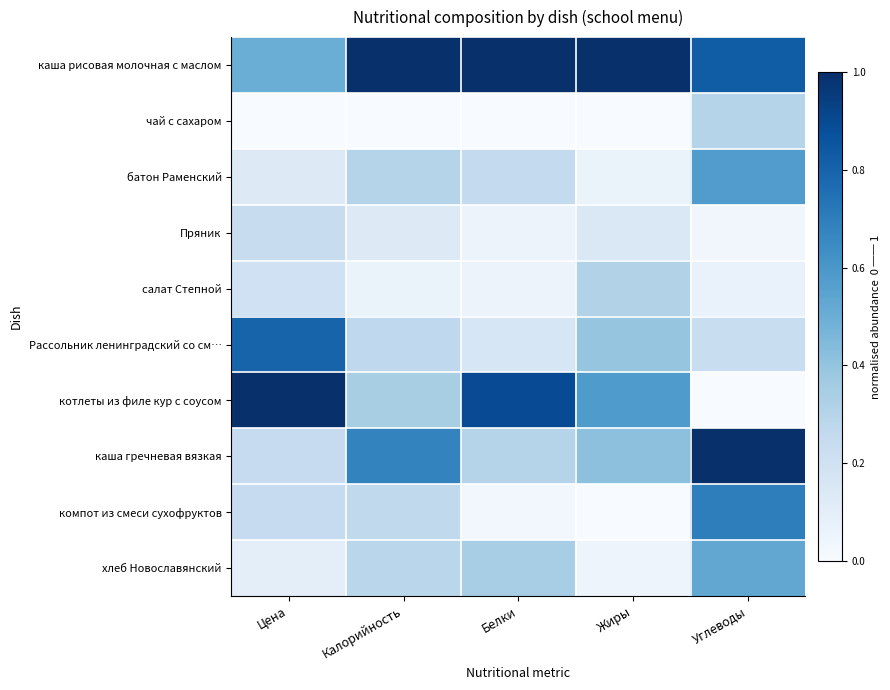

Which category has the lowest value across all series?

Цена